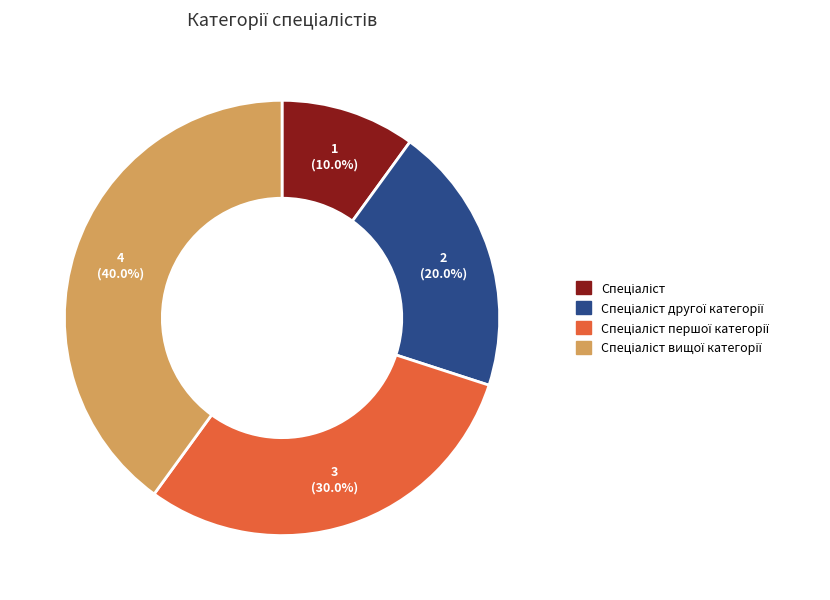

Is there any slice that represents more than half of the pie?

No